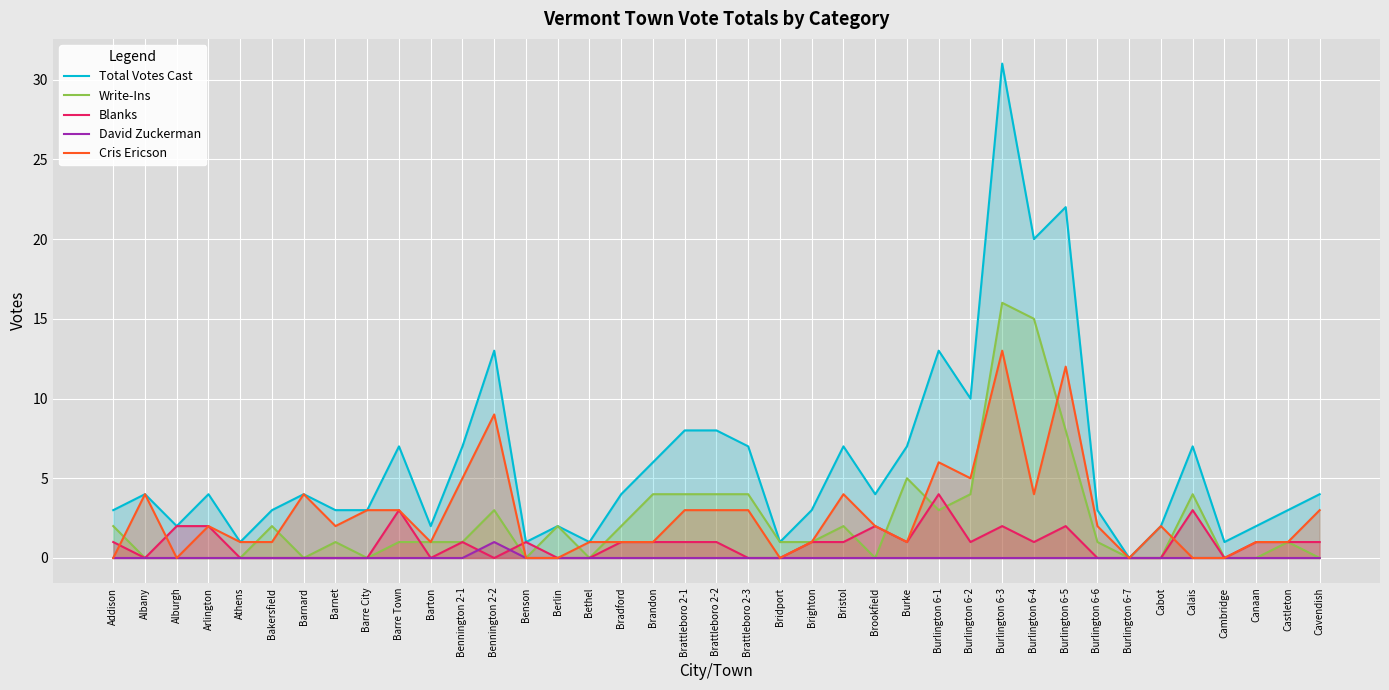

What is the sum of the Total Votes Cast values at Burlington 6-2 and Bakersfield?

13